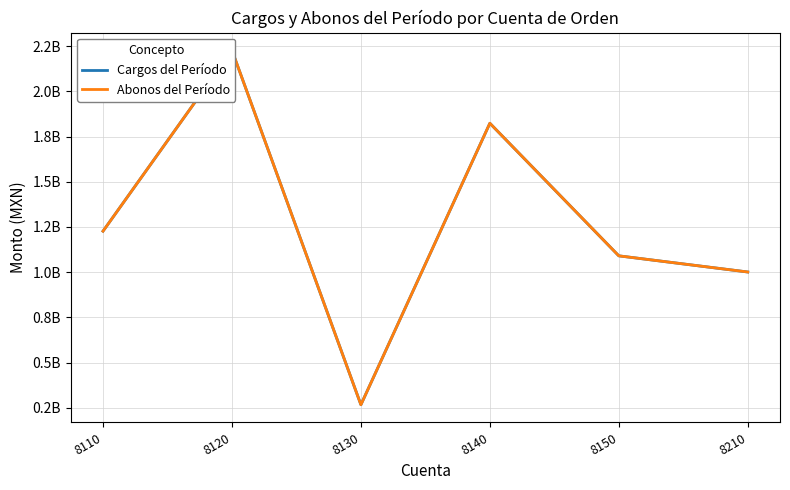

How many series are shown in this chart?

2